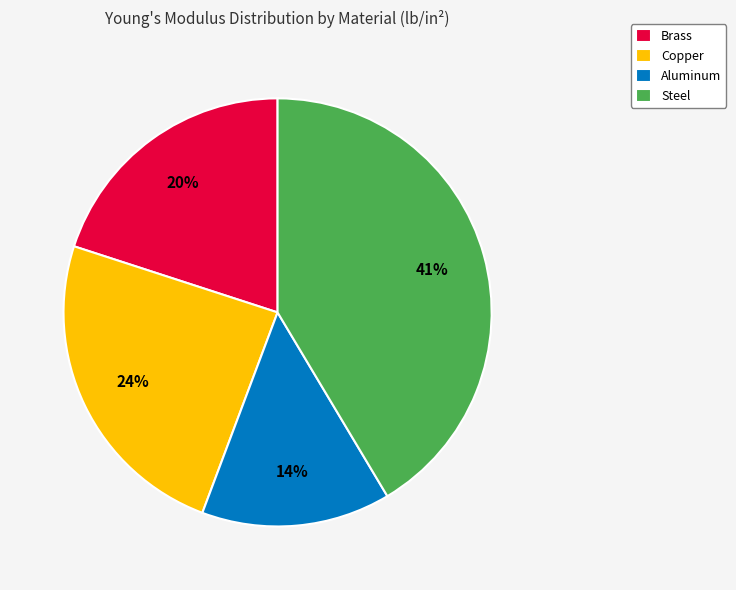

Which slice is the smallest?

Aluminum